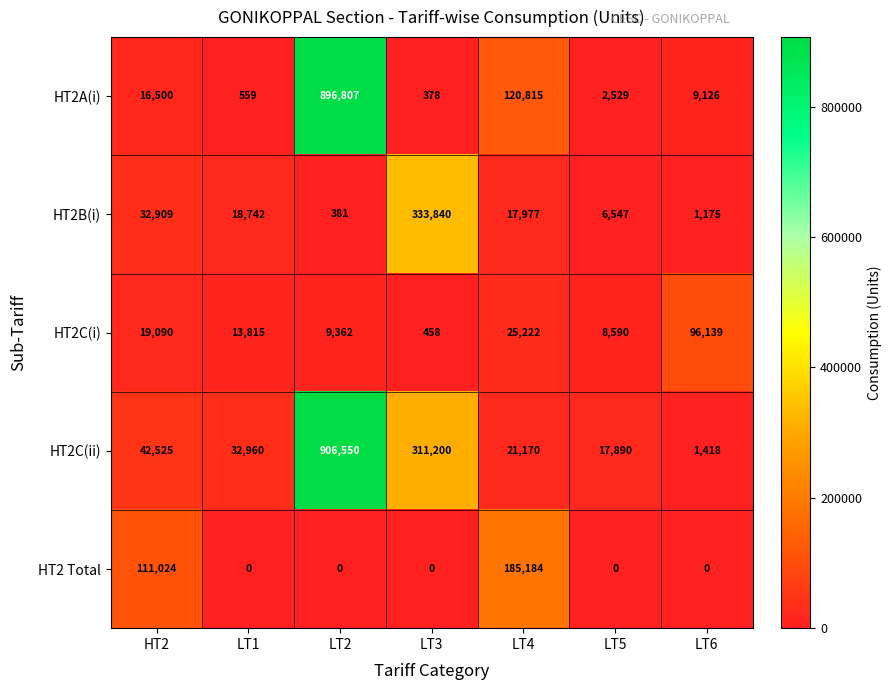

What is the difference between the HT2C(ii) values at LT3 and LT5?

293310